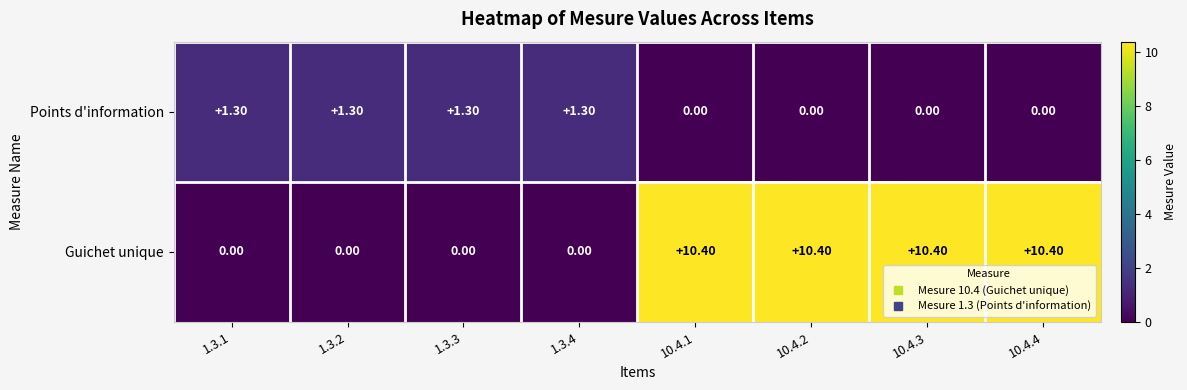

Count the number of data series in this chart.

2